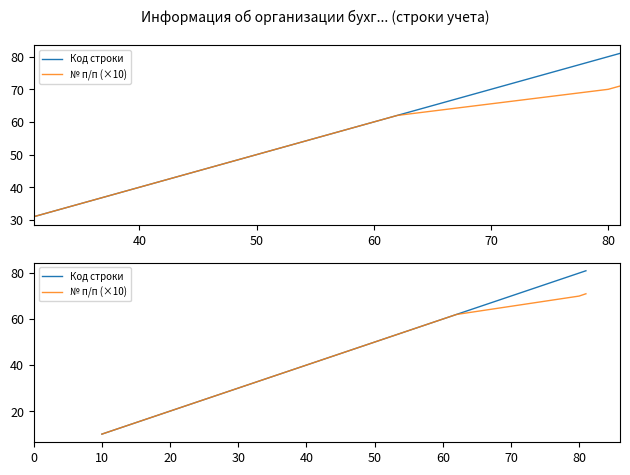

True or false: № п/п (×10) has more than 0 interior local peaks.

False